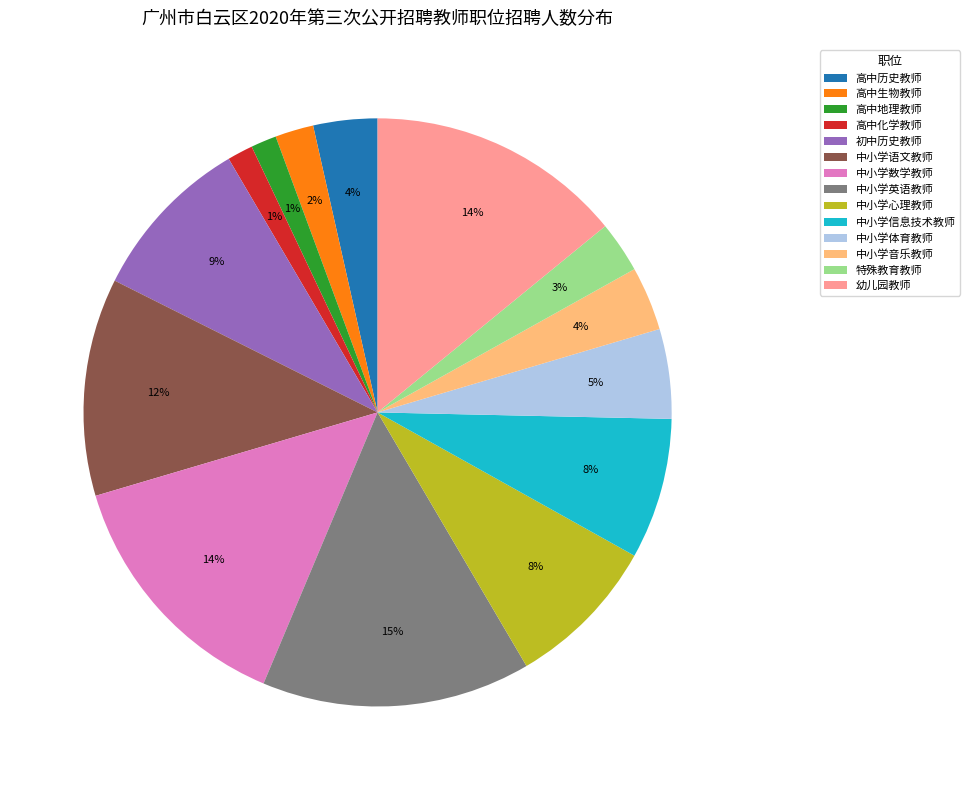

Do 高中历史教师 and 中小学语文教师 together represent more than half of the pie?

No